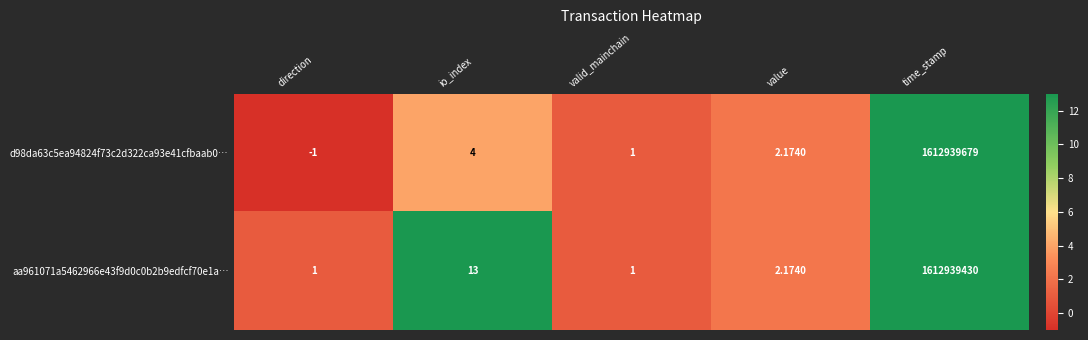

At which category is the sum across all series the highest?

time_stamp